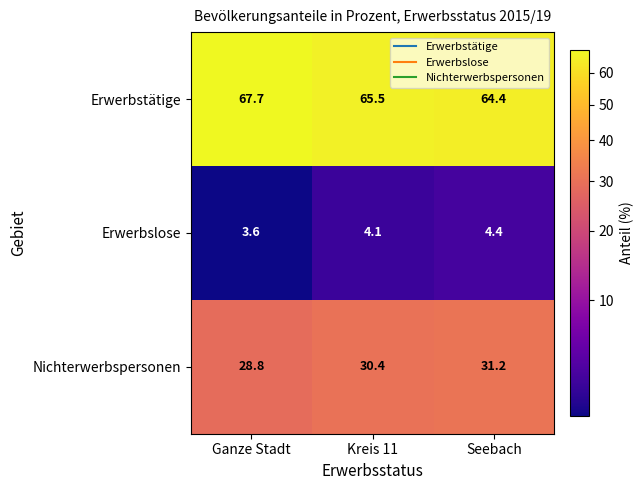

Which series has the largest total across all categories?

Erwerbstätige